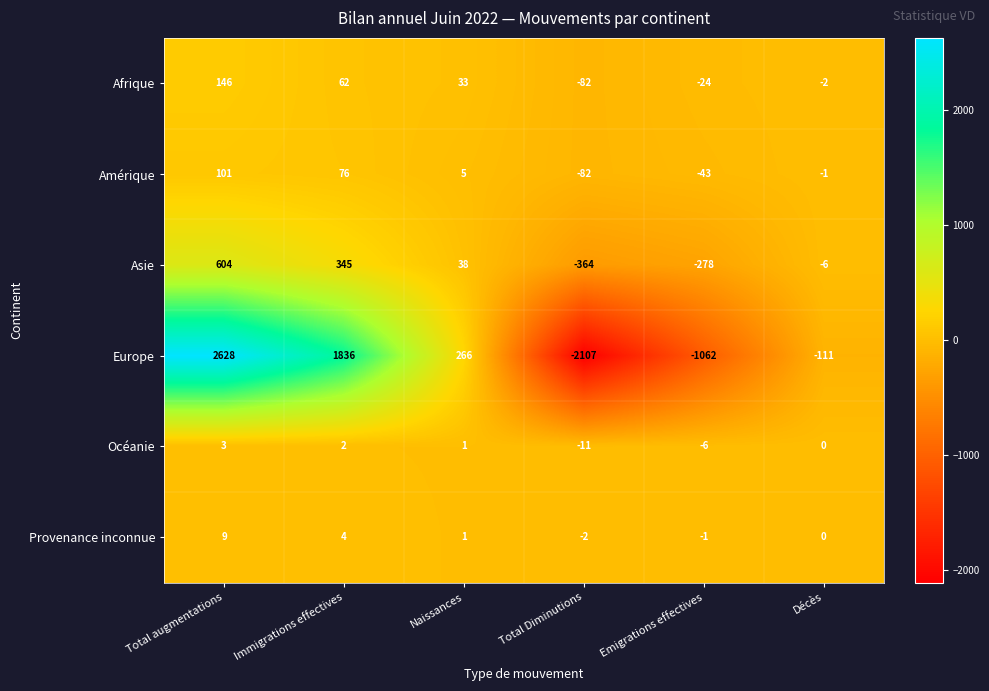

Which category has the highest value in the Provenance inconnue series?

Total augmentations